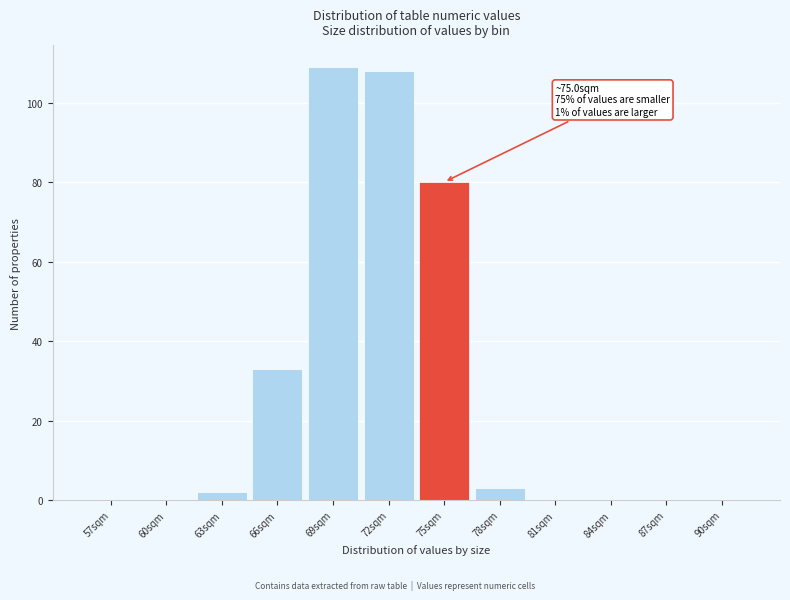

Reading left to right, list all the values displayed in this chart.

57sqm=0	60sqm=0	63sqm=2	66sqm=33	69sqm=109	72sqm=108	75sqm=80	78sqm=3	81sqm=0	84sqm=0	87sqm=0	90sqm=0